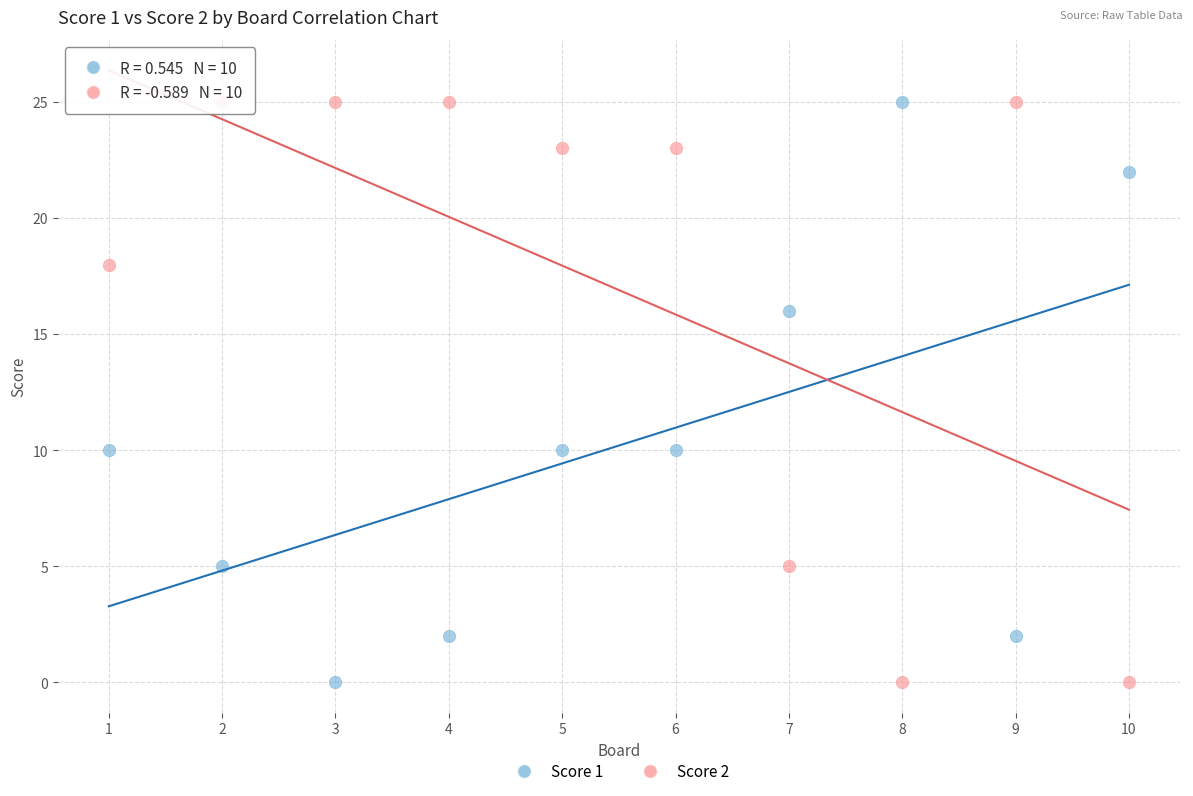

Across all data points, what is the range of X values (max minus min)?

9